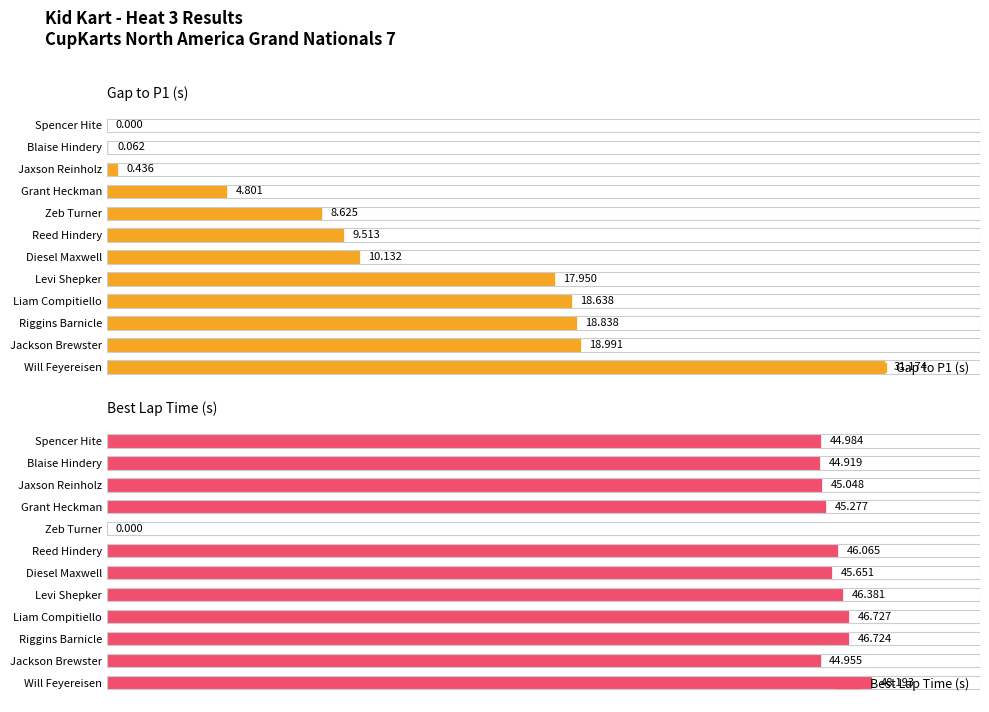

Reading left to right, transcribe all the data shown in this chart.

Gap to P1 (s): 0.0	0.1	0.4	4.8	8.6	9.5	10.1	17.9	18.6	18.8	19.0	31.2
Best Lap Time (s): 45.0	44.9	45.0	45.3	0.0	46.1	45.7	46.4	46.7	46.7	45.0	48.2